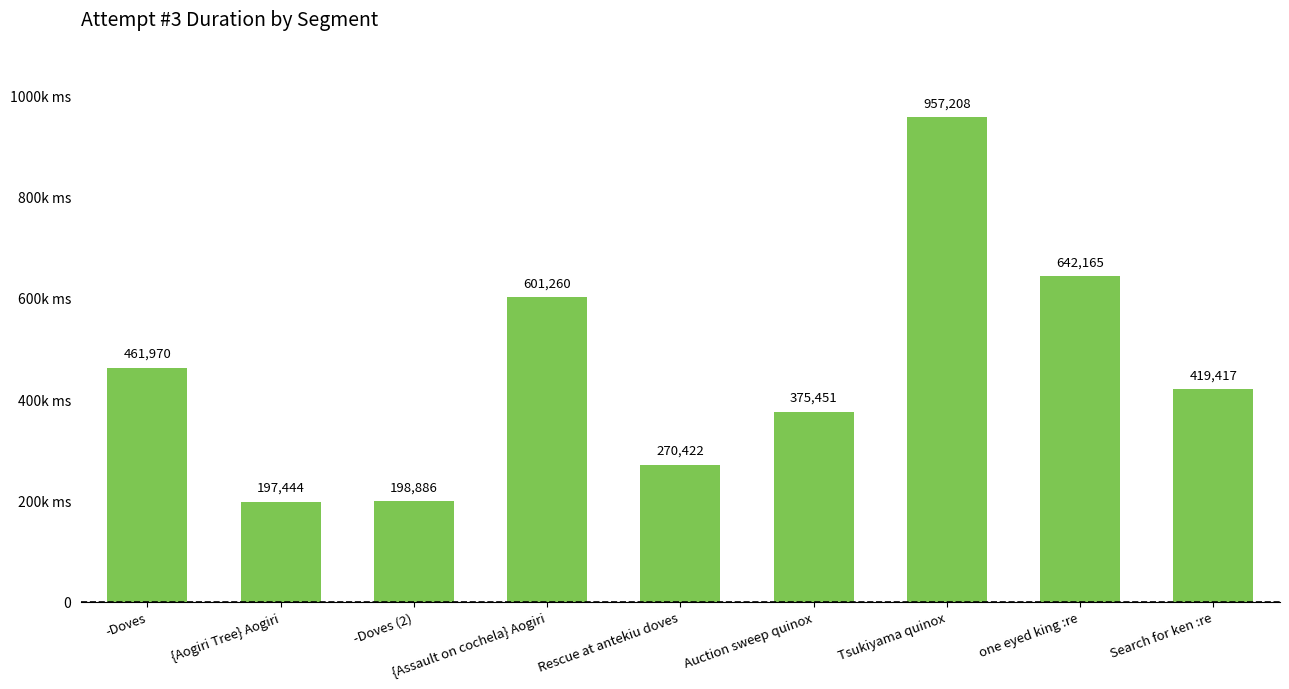

What is the label of the 3rd bar from the right?

Tsukiyama quinox